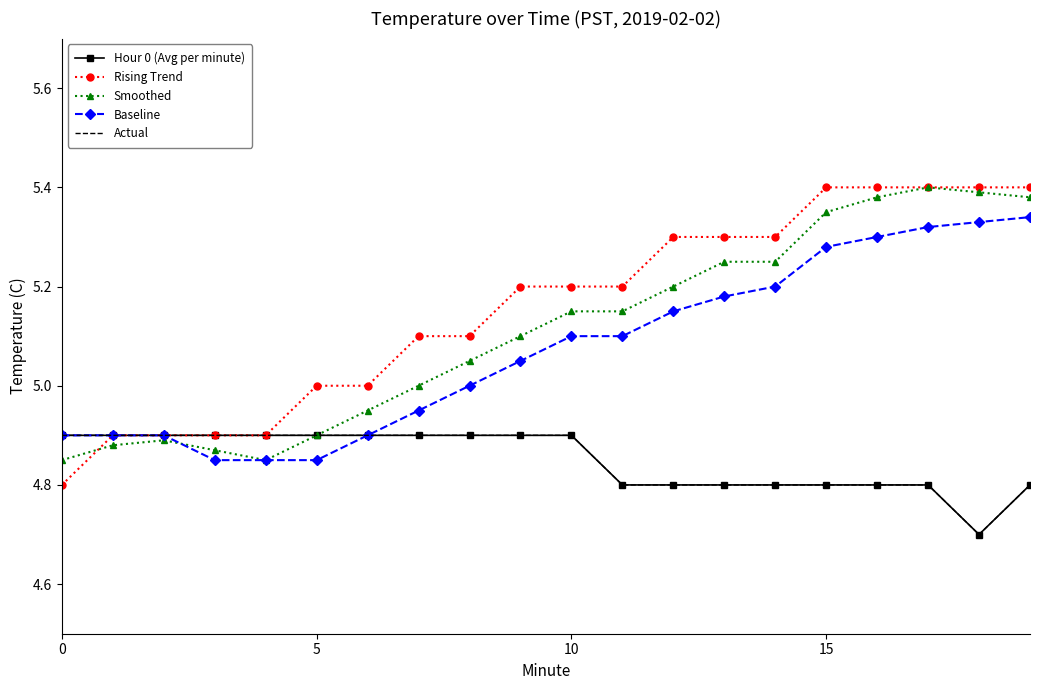

Which series has the widest spread of values?

Rising Trend